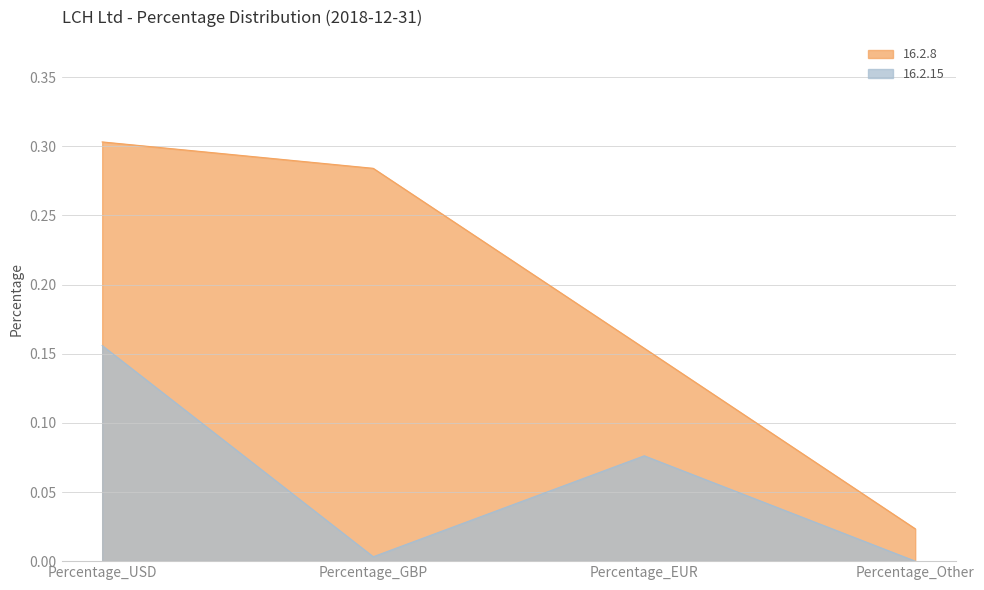

Rank the series by their average value, from lowest to highest.

16.2.15, 16.2.8